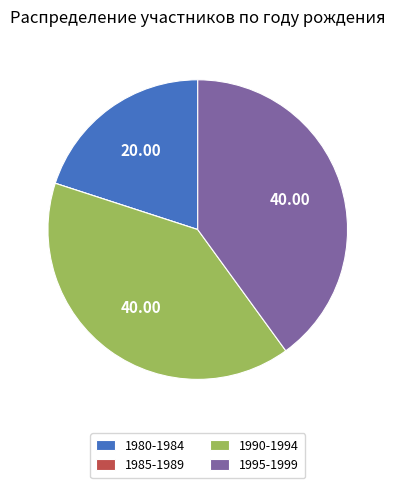

Is there a majority slice in this chart?

No